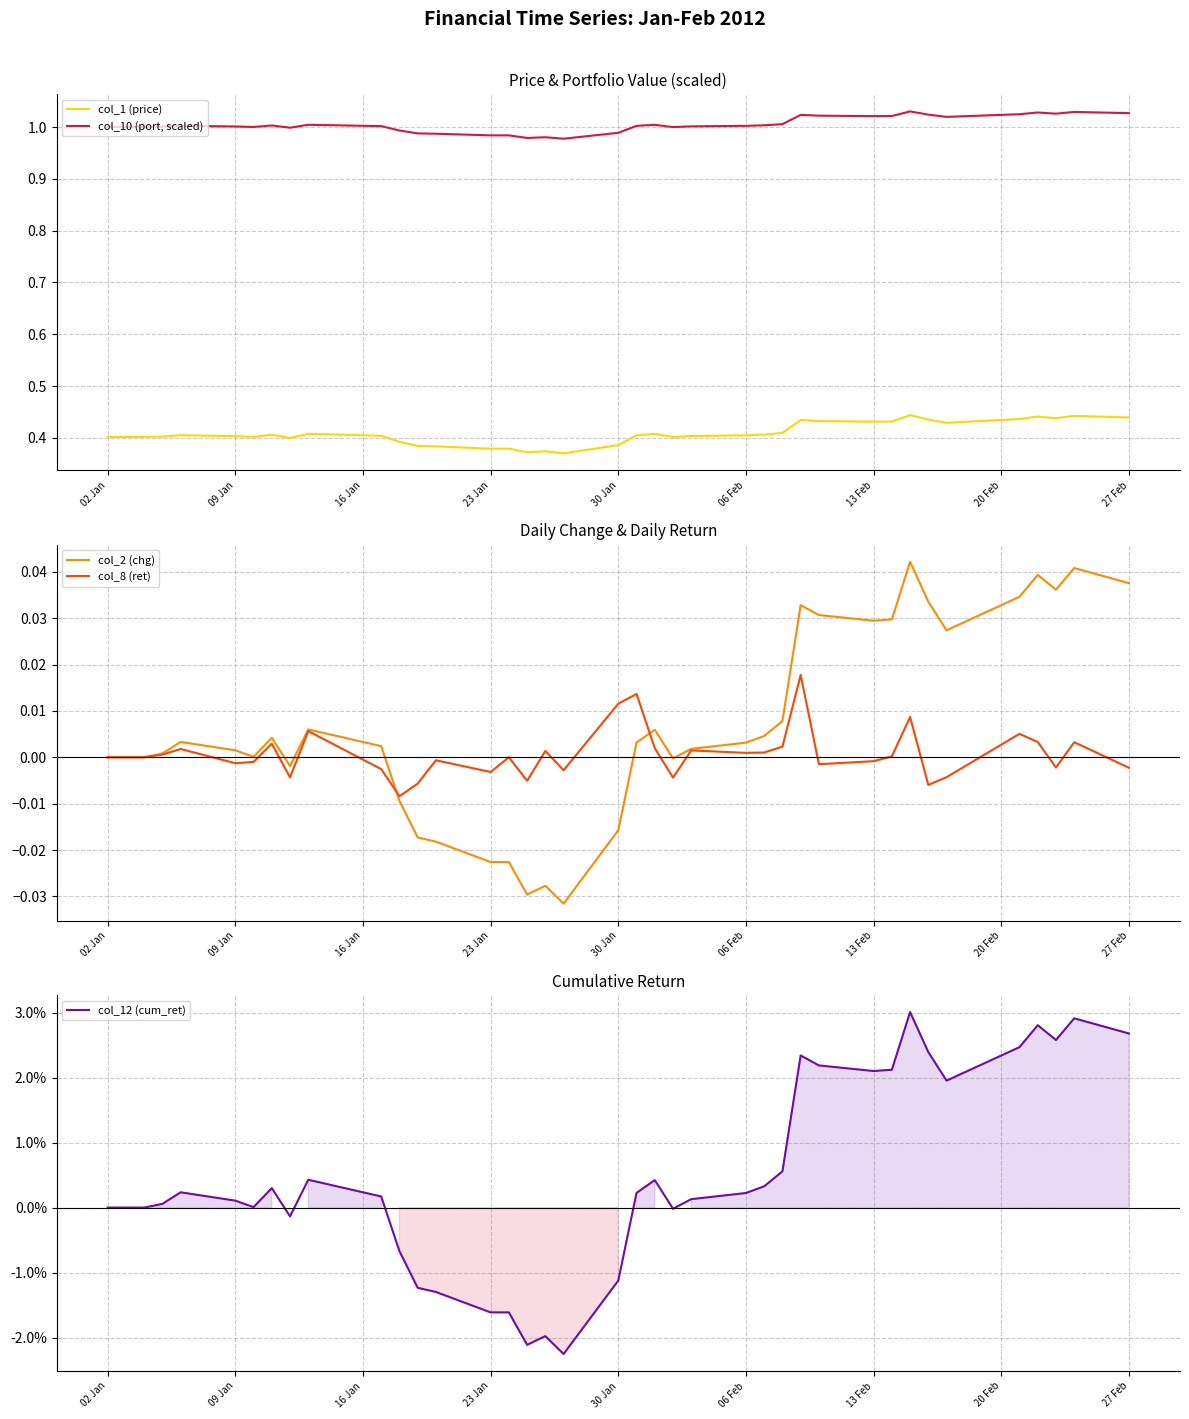

Which series has the largest total across all categories?

col_10 (port, scaled)